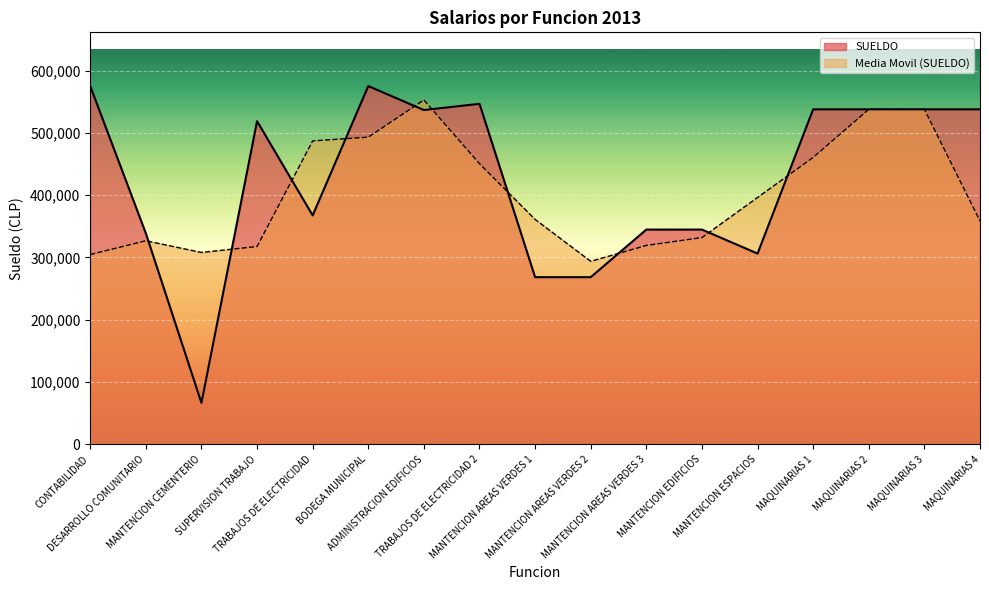

What value does the data have at SUPERVISION TRABAJO?

518750